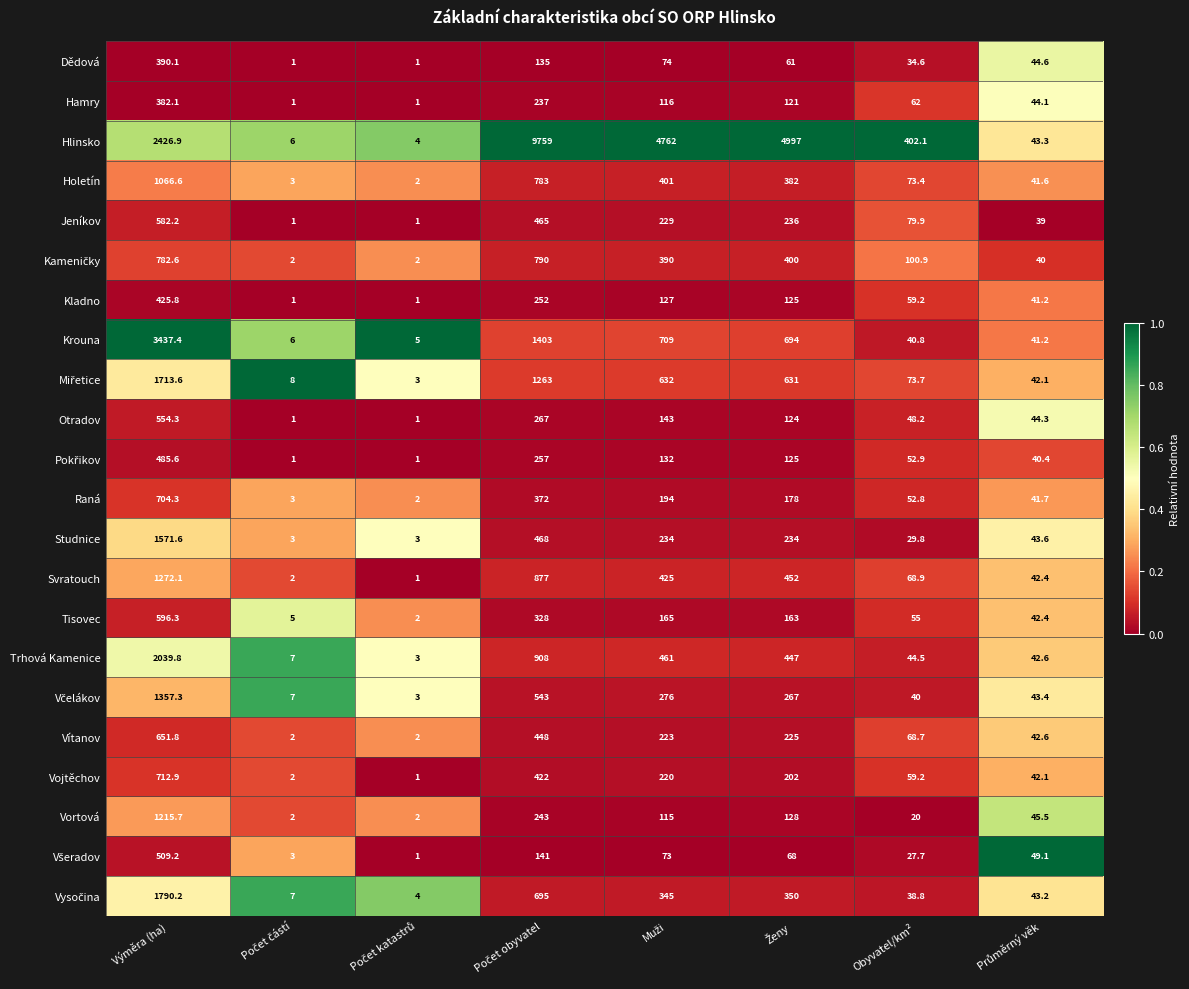

Which series has the largest range (max minus min)?

Hlinsko